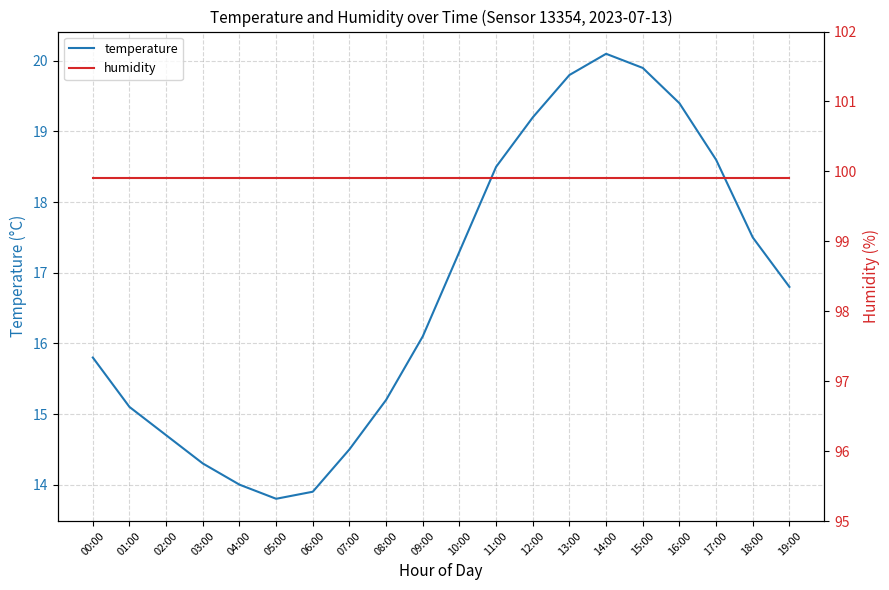

True or false: humidity and temperature cross at least once.

False